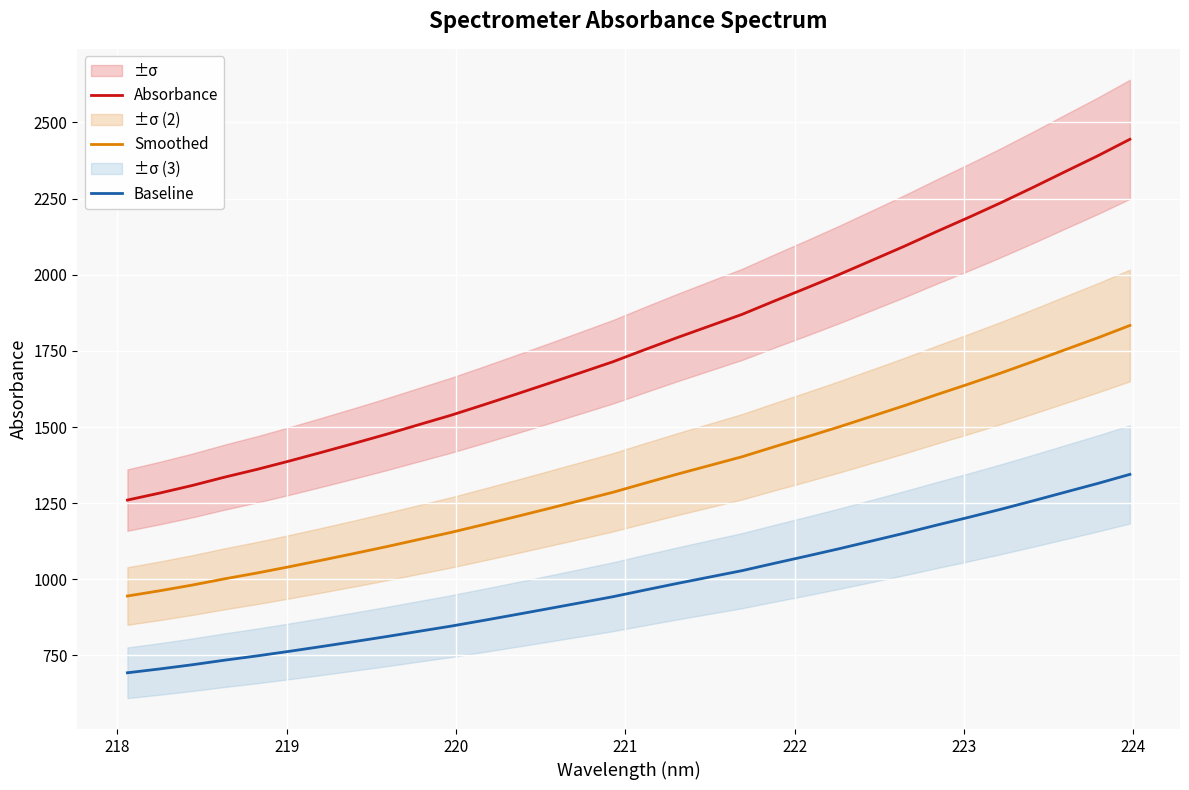

True or false: Baseline and Absorbance cross at least once.

False